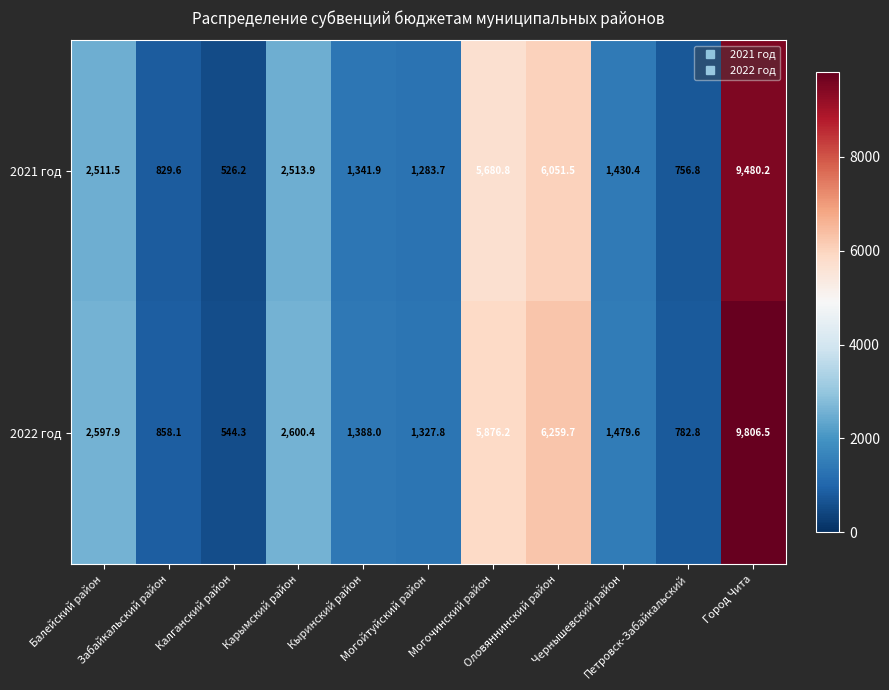

What is the minimum value for 2022 год?

544.3